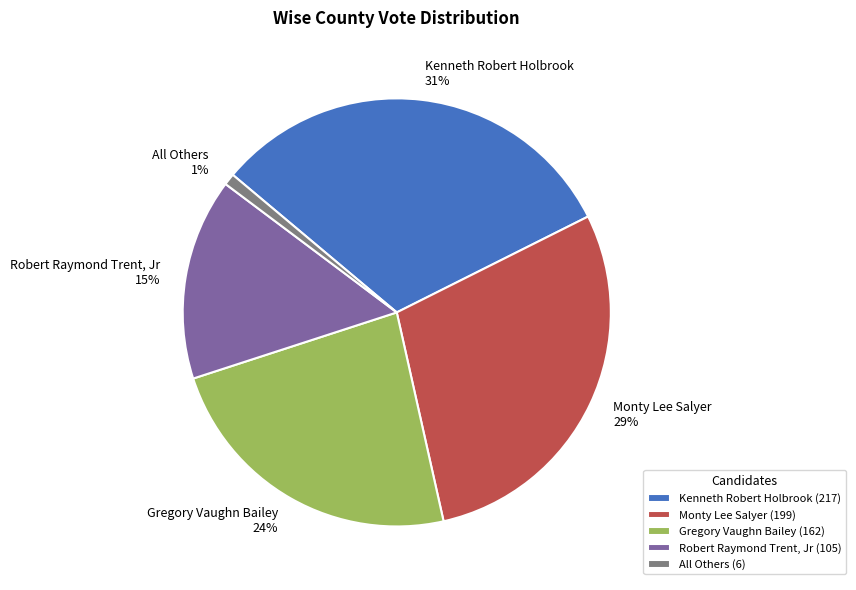

Does any single category account for the majority?

No